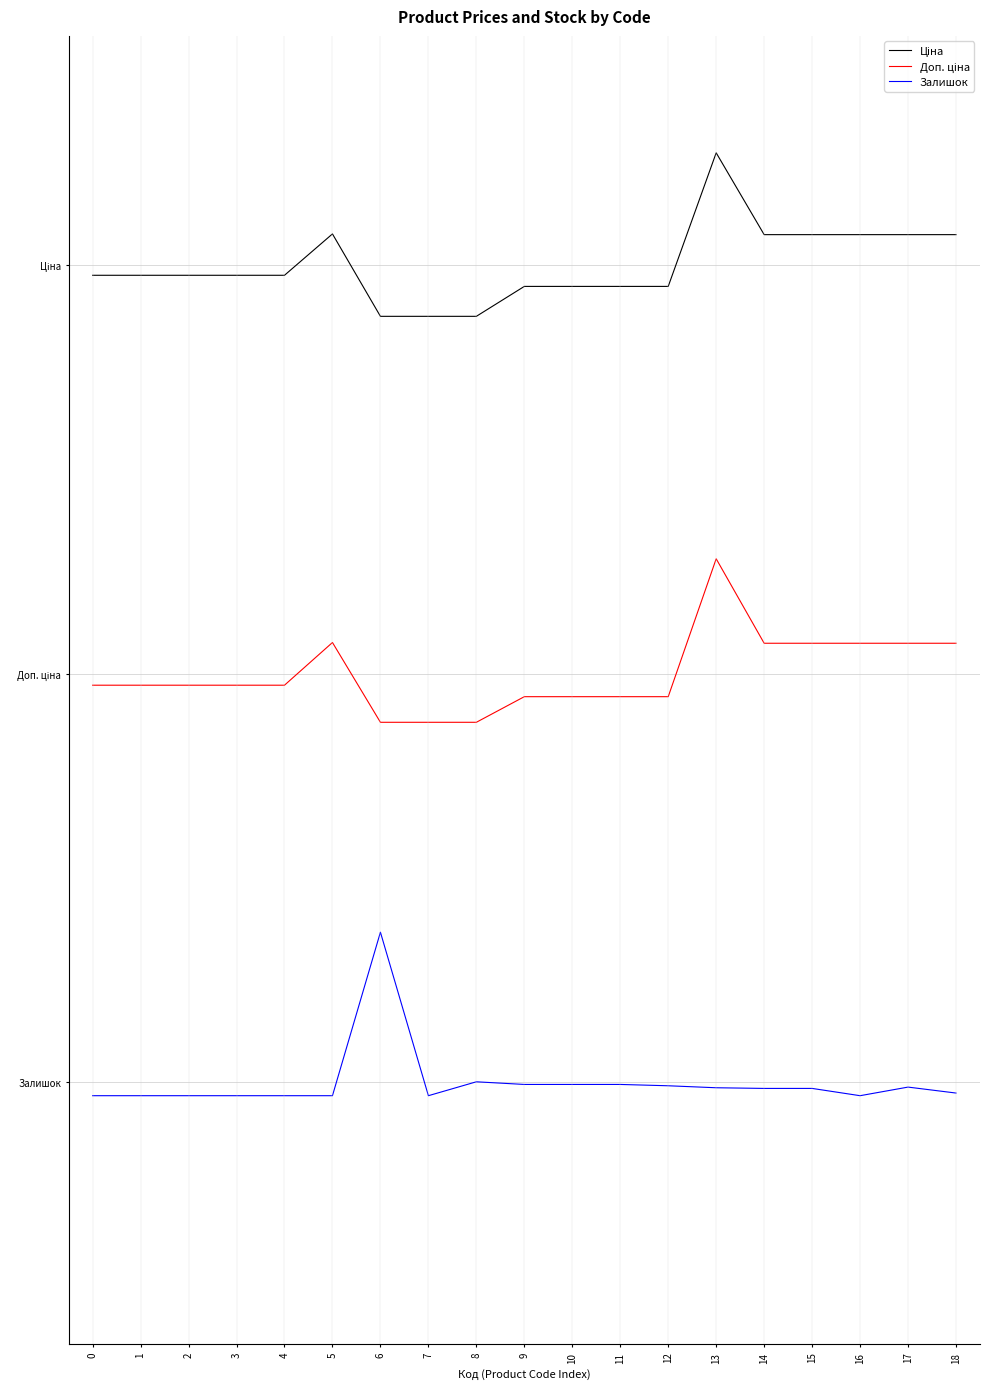

Does the chart display data point markers on the line(s)?

No